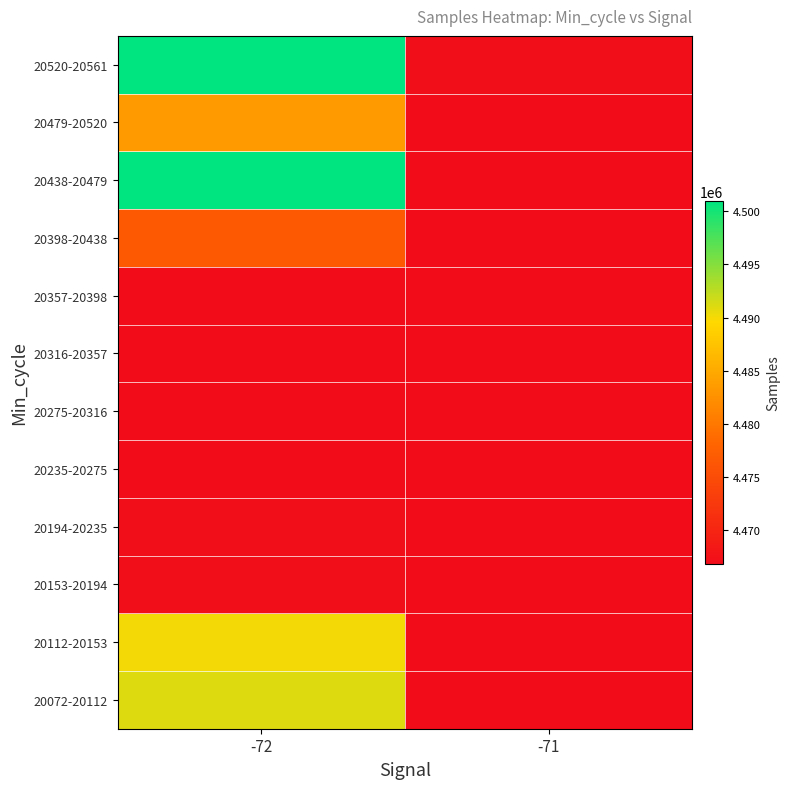

What is the maximum value shown in the chart?

4500984.5